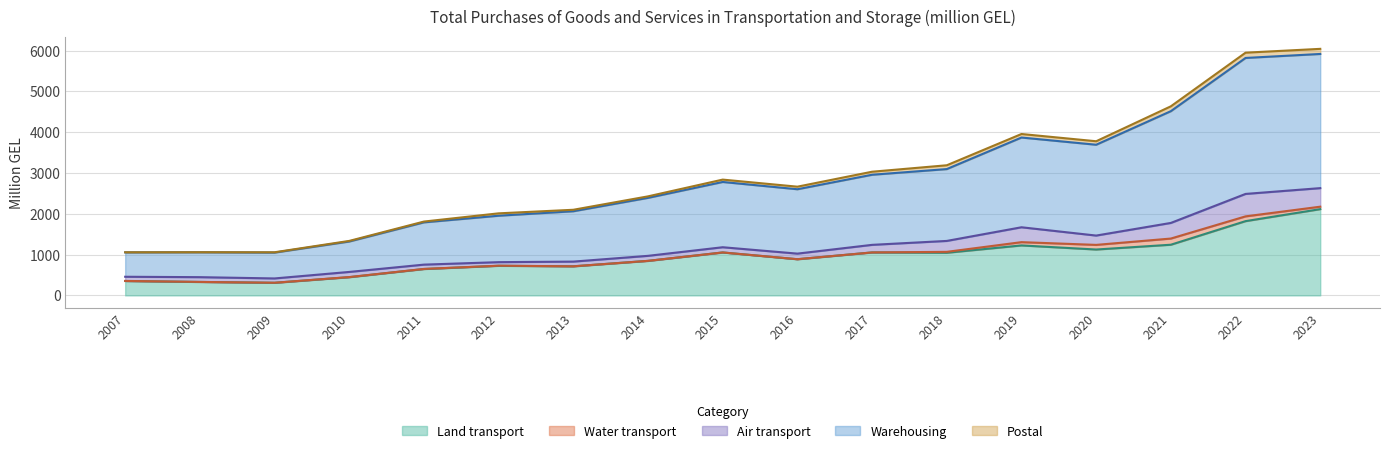

True or false: Water transport and Land transport cross at least once.

False